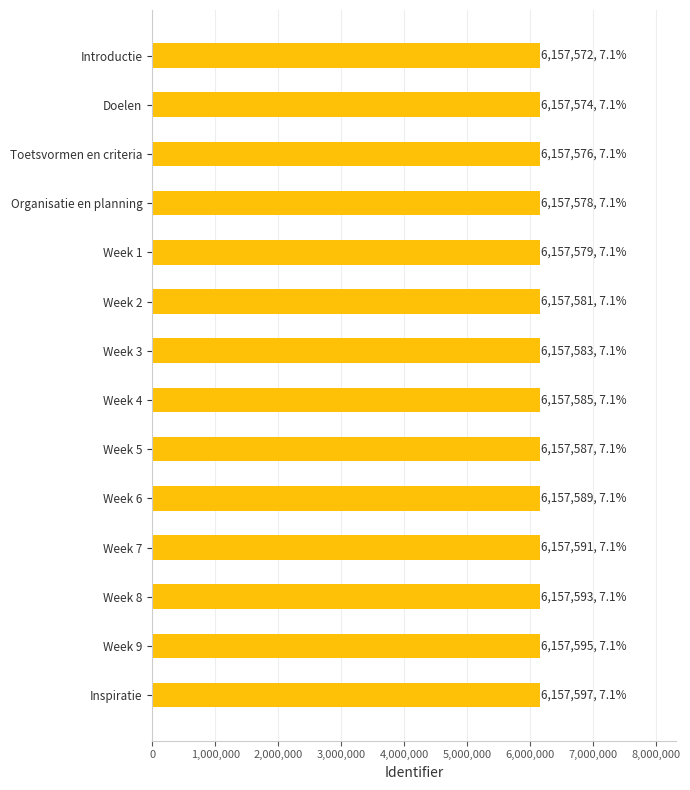

What is the sum of the values at Week 8 and Introductie?

12315165